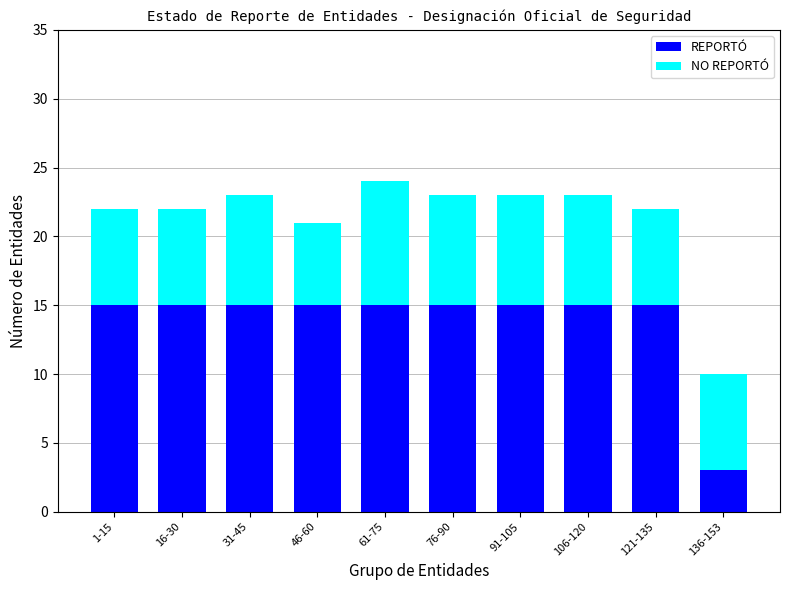

What is the average value of the REPORTÓ series?

14